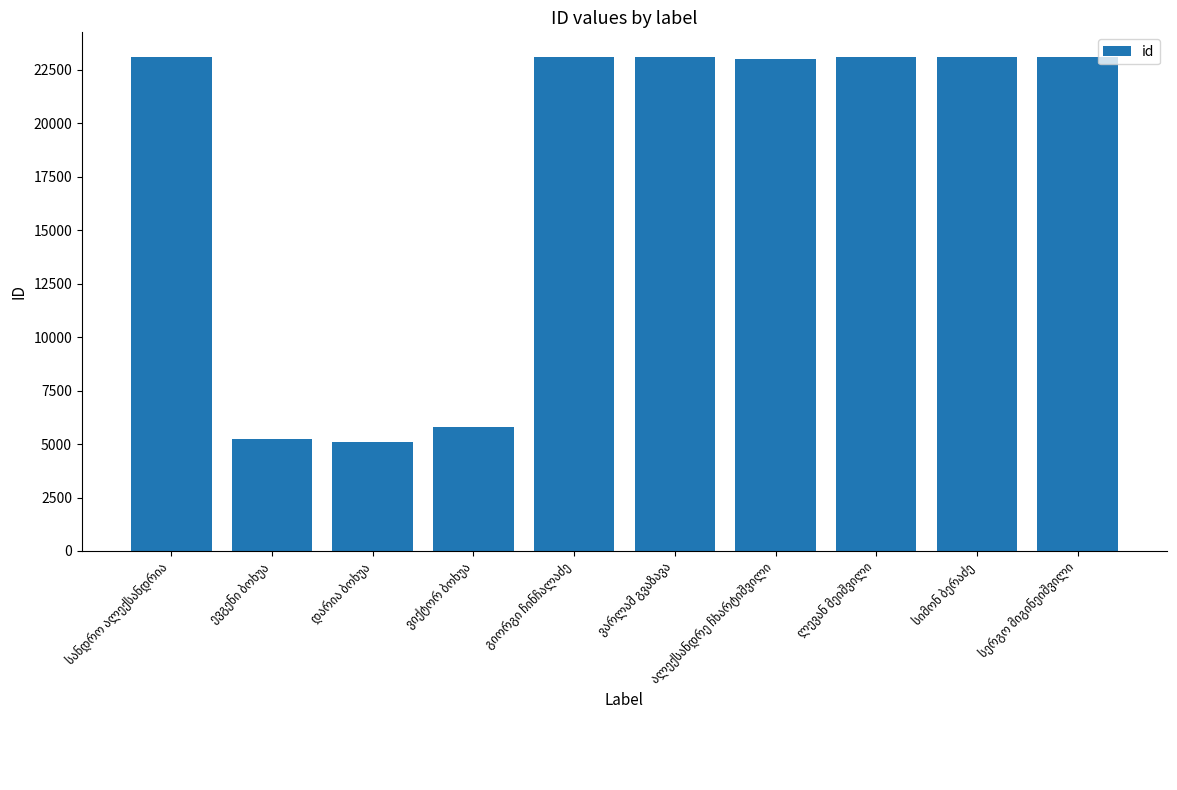

Are the bars horizontal?

No